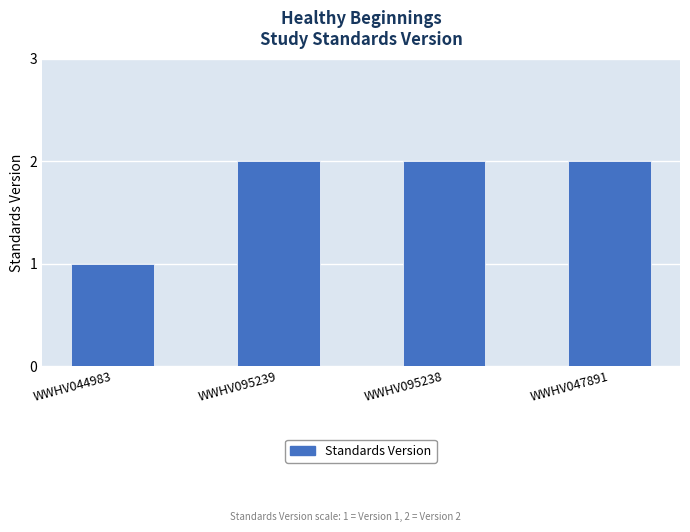

What position from the right is WWHV095238?

2